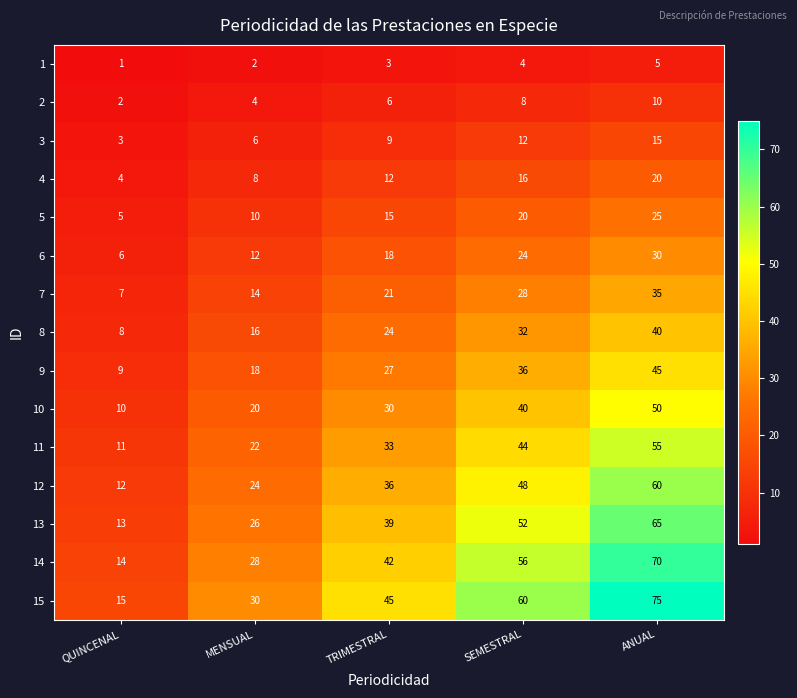

Which series has the largest total across all categories?

15